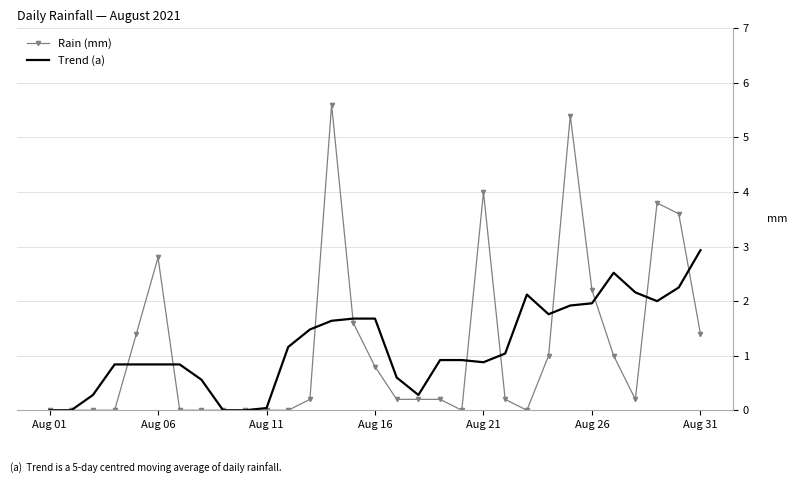

Which series has the widest spread of values?

Rain (mm)